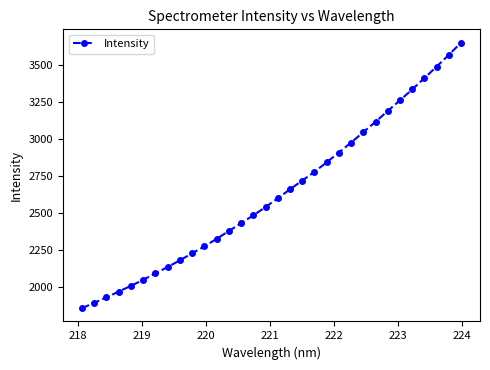

What is the difference between the maximum and second lowest values?

1760.5